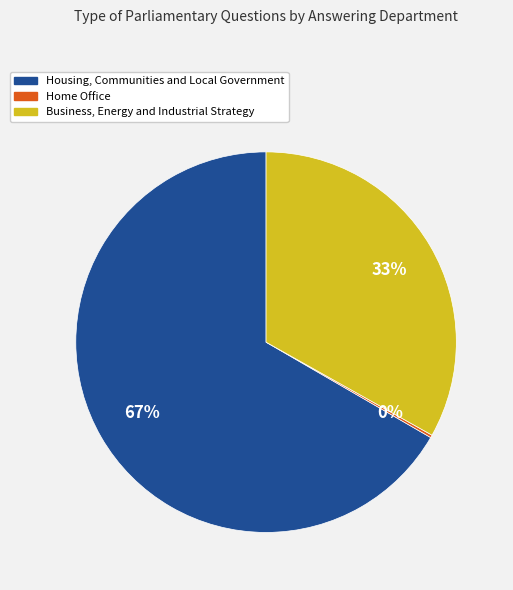

Which slice is the largest?

Housing, Communities and Local Government